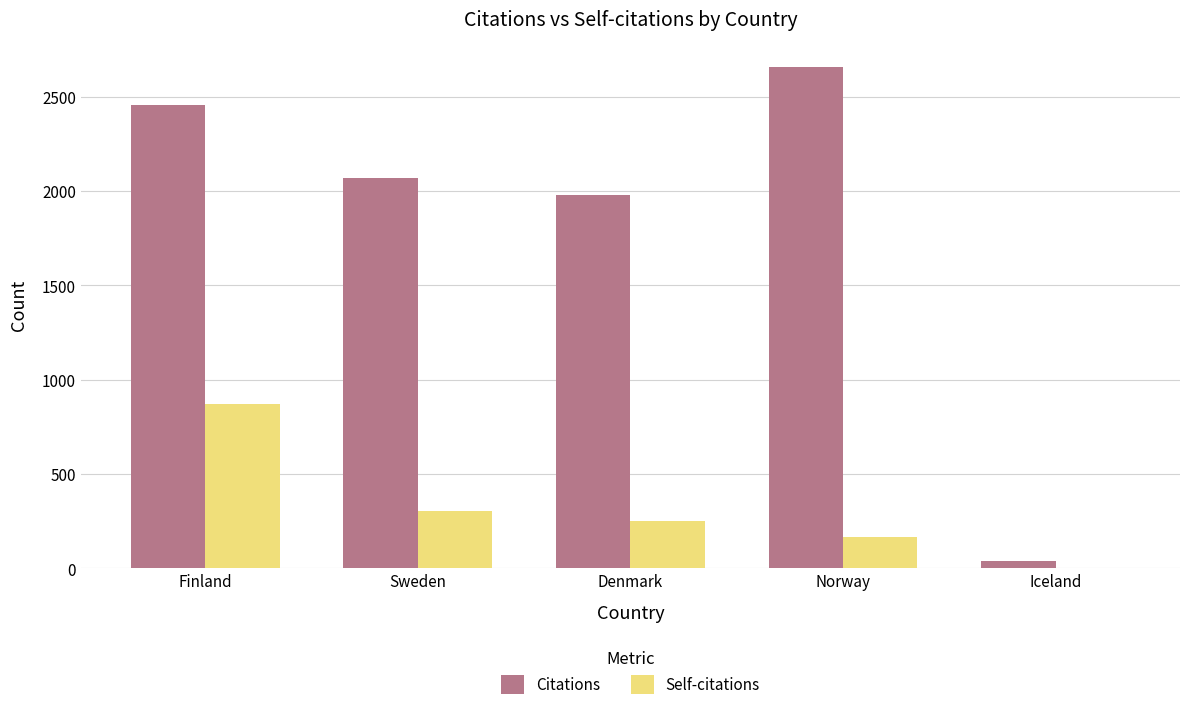

How many groups of bars are there?

5